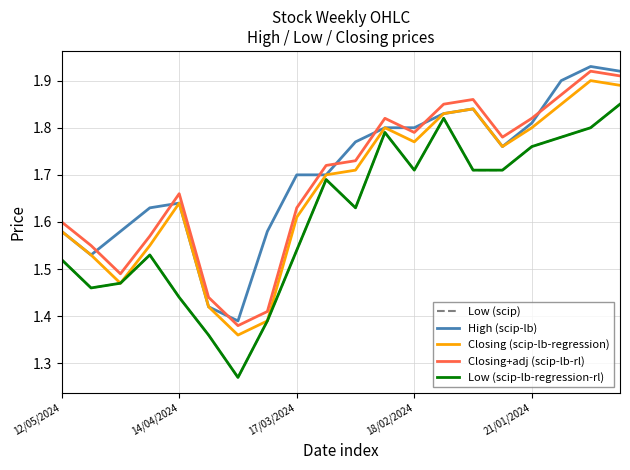

Does the chart display data point markers on the line(s)?

No